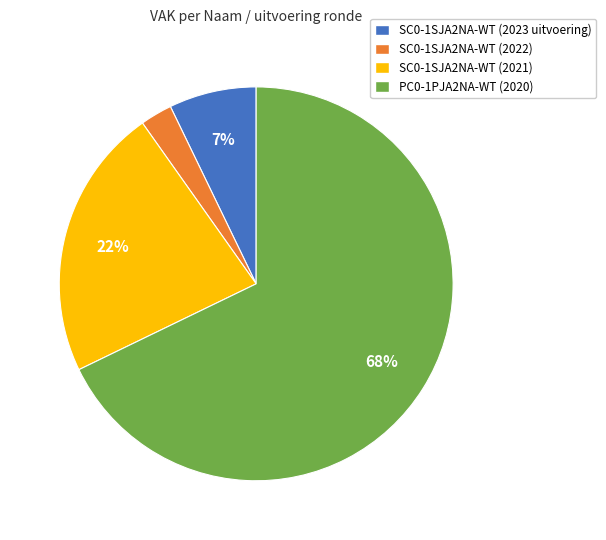

Is it true that SC0-1SJA2NA-WT (2021) is 29% of the pie?

False